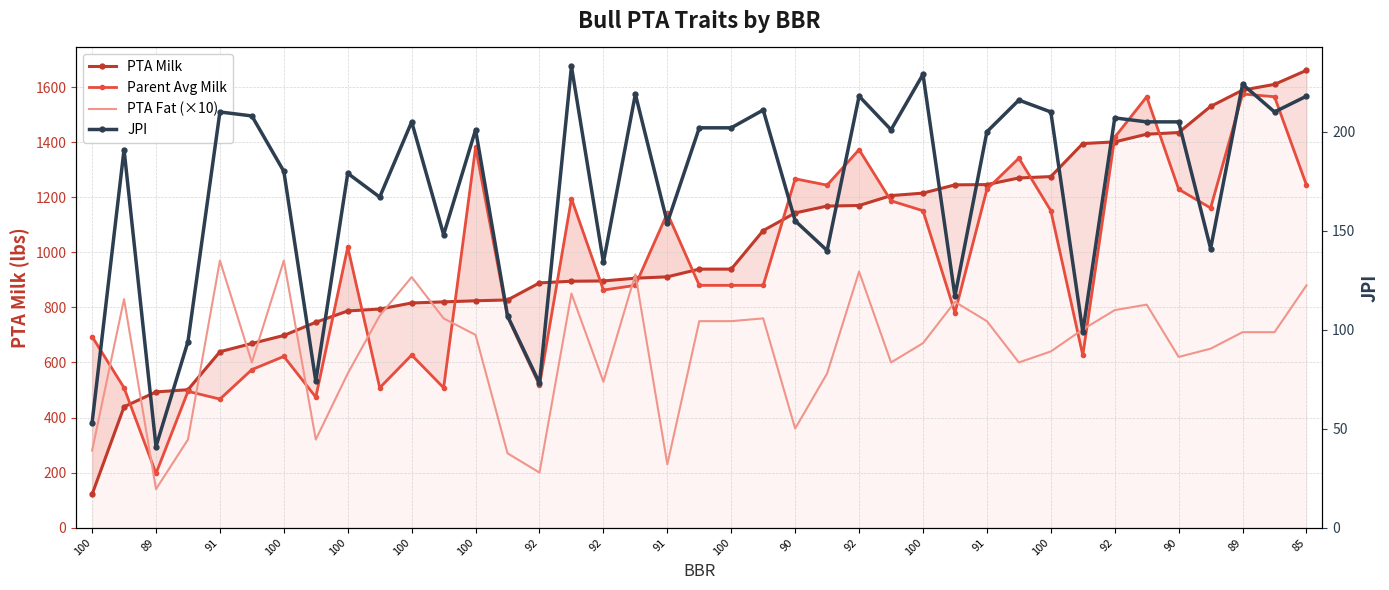

At which category is the sum across all series the highest?

89